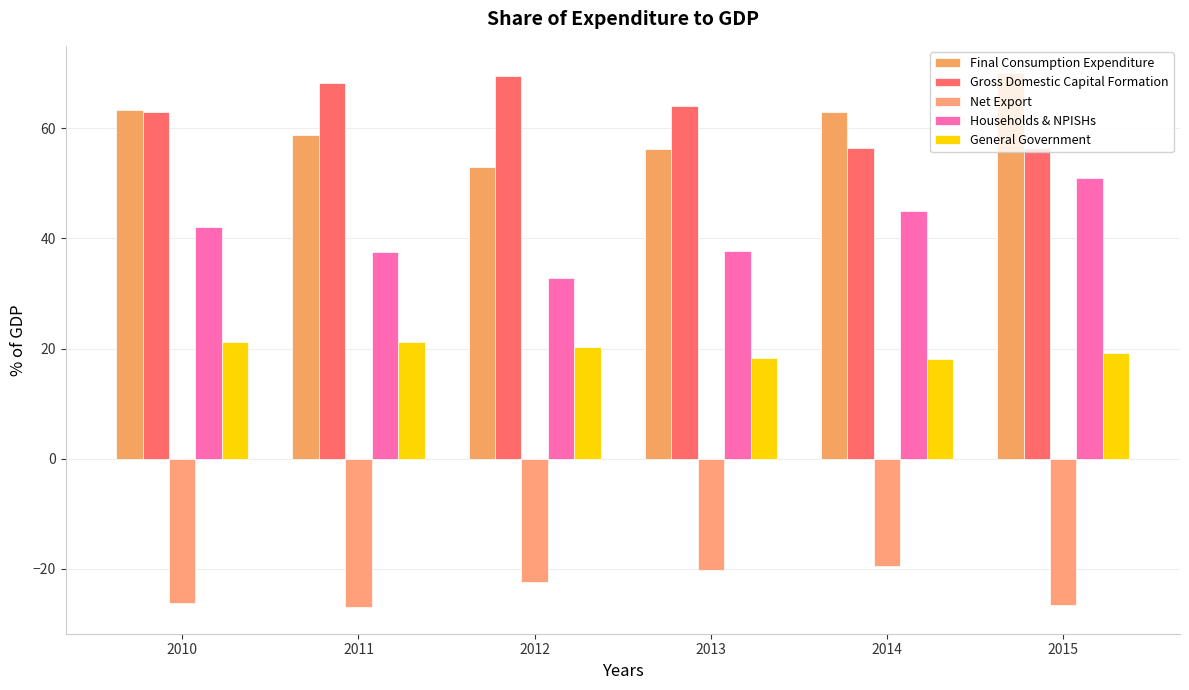

True or false: Gross Domestic Capital Formation has a value of 95.8 at 2013.

False